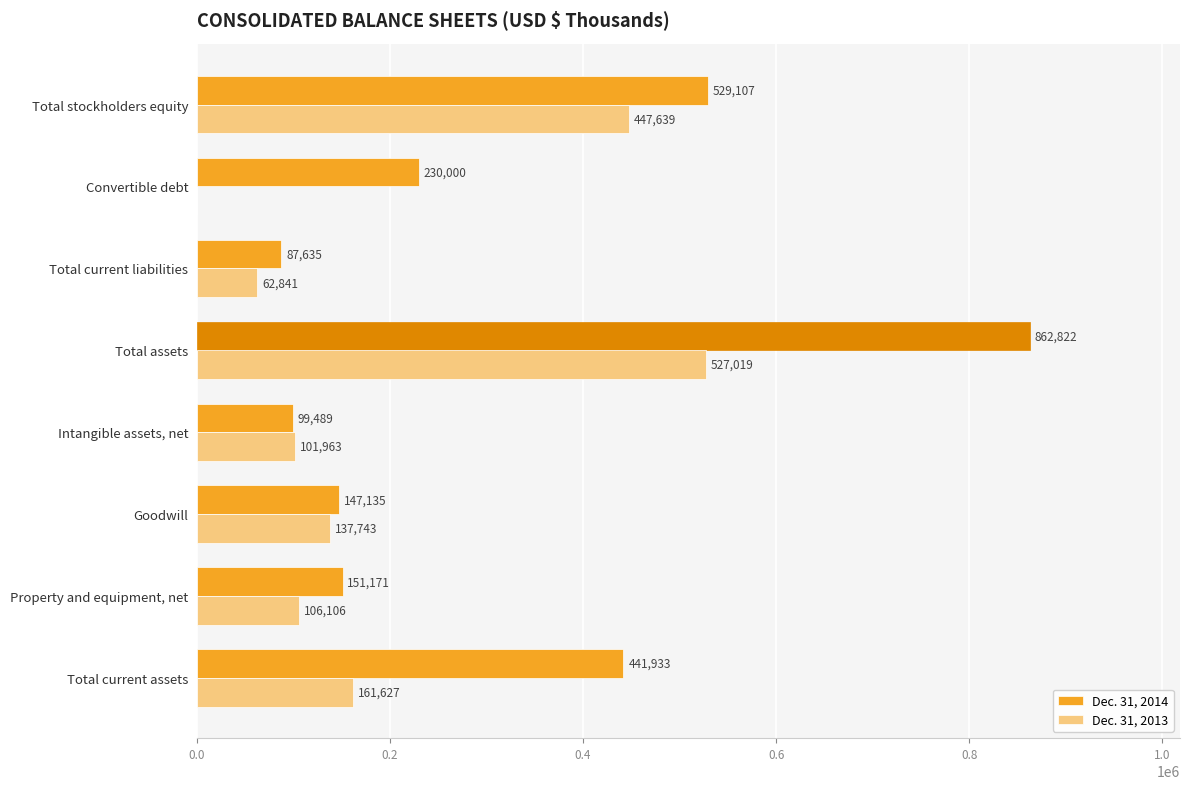

True or false: Dec. 31, 2013 has a value of 101963 at Intangible assets, net.

True